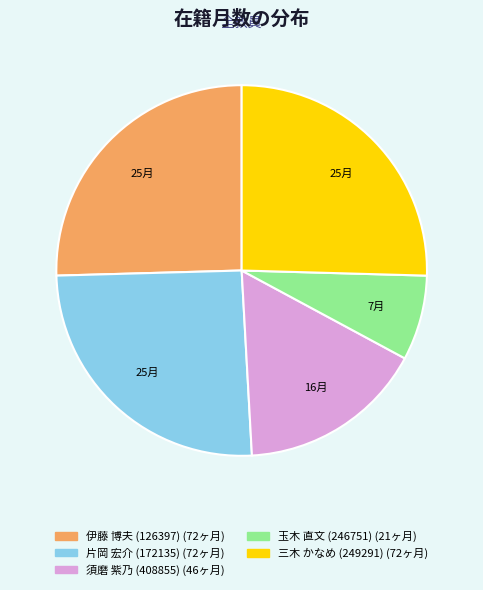

Is 須磨 紫乃 (408855) the majority of the pie?

No